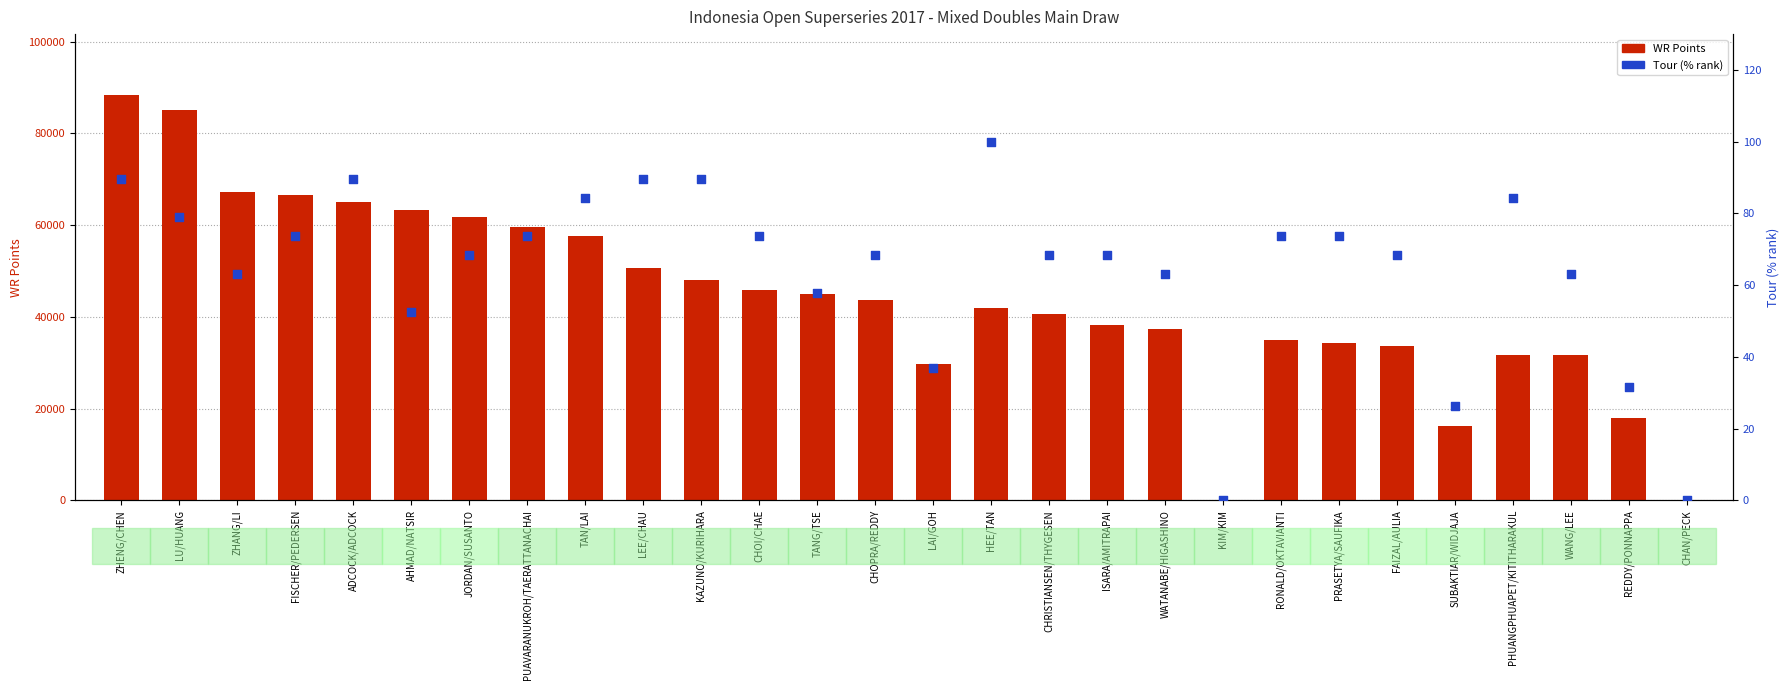

At how many categories does at least one series exceed 44661?

13